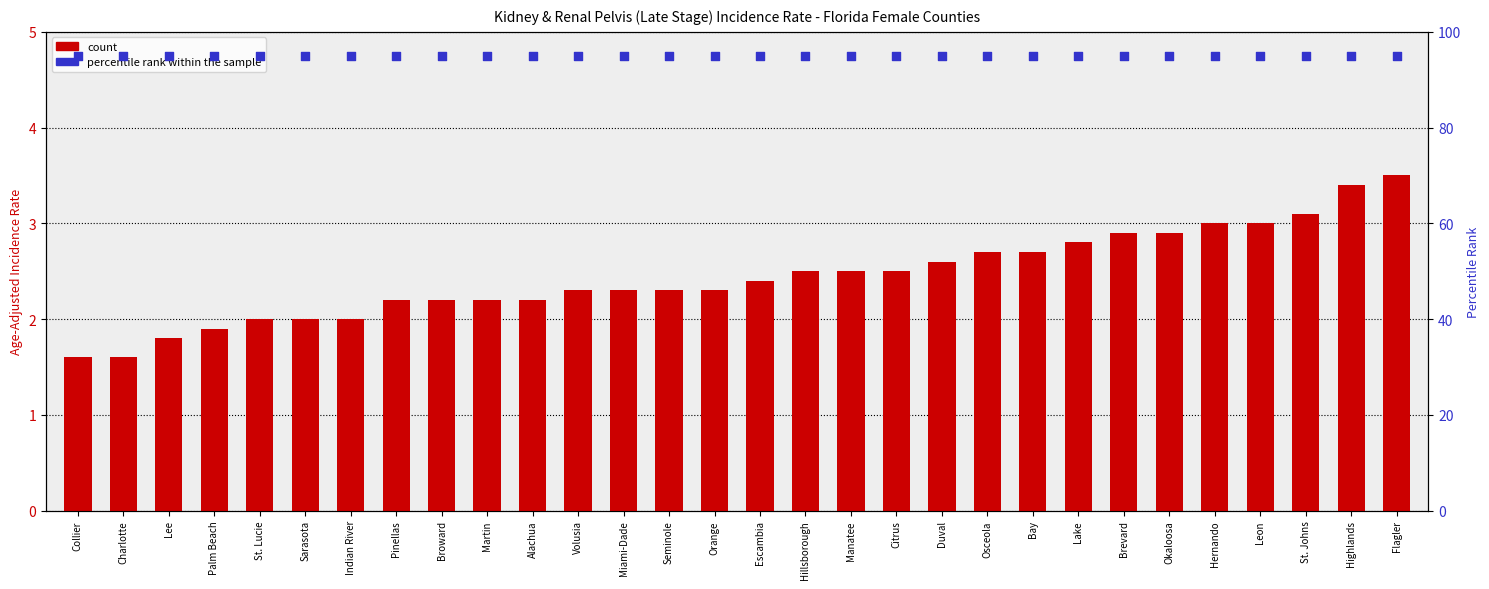

Which series reaches the minimum Y coordinate?

count